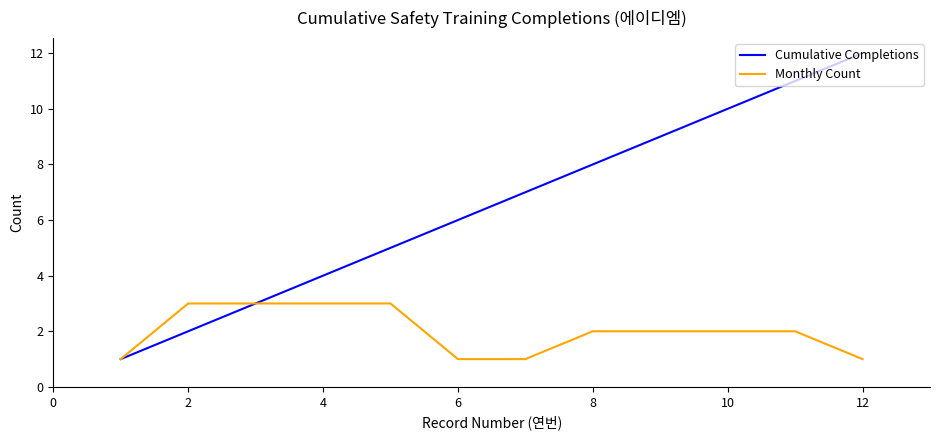

List the series in order of their peak value, lowest first.

Monthly Count, Cumulative Completions